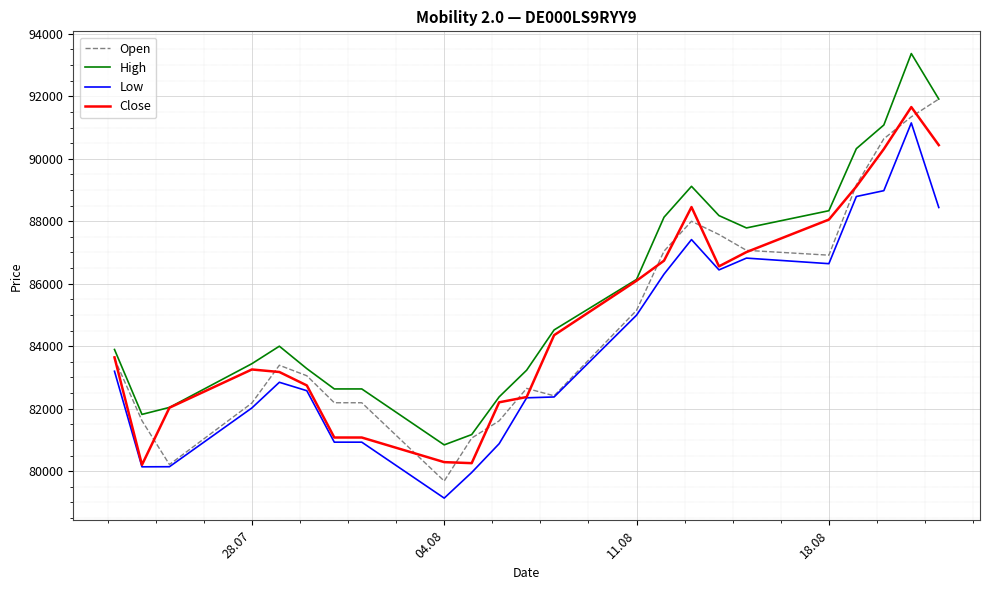

What is the sum of all Close values?

1951080